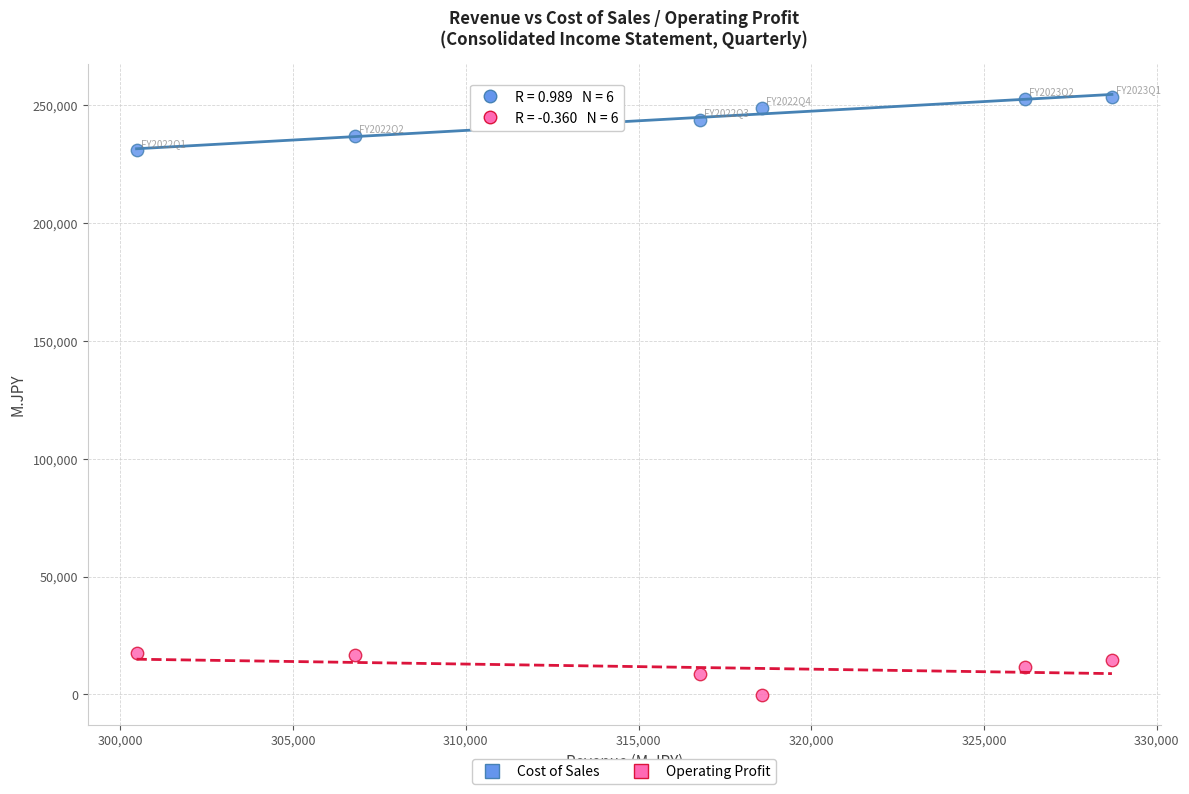

What are all the series names shown in the legend?

Cost of Sales, Operating Profit